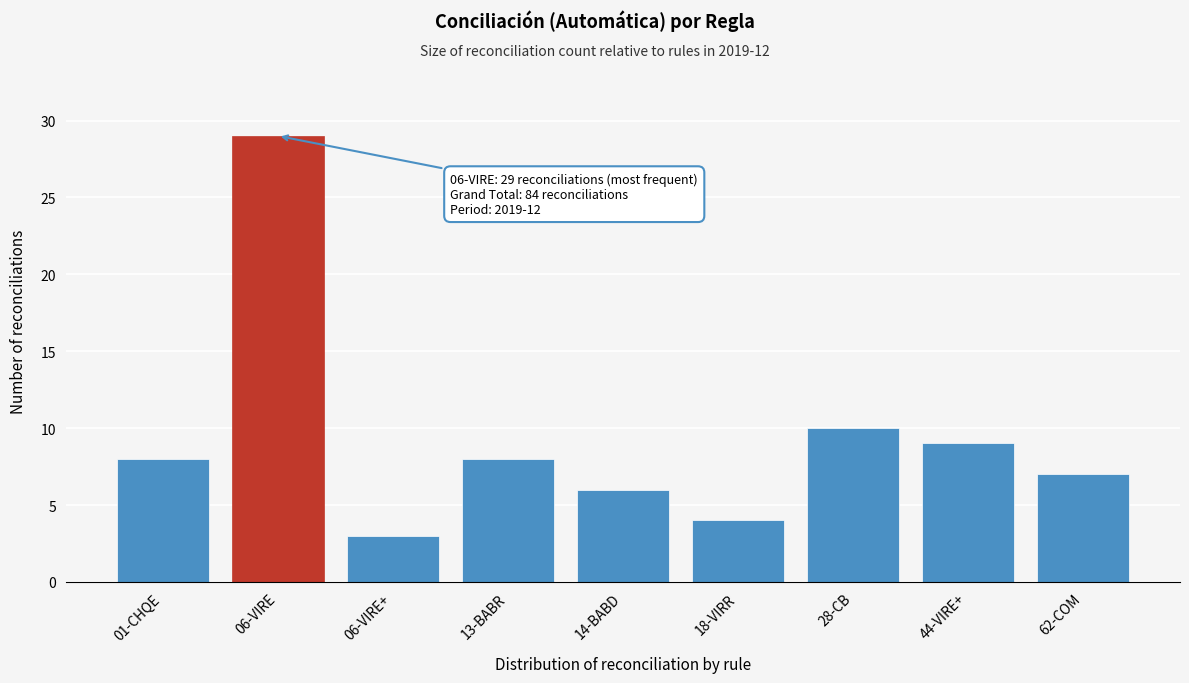

Reading left to right, list all the values displayed in this chart.

01-CHQE=8	06-VIRE=29	06-VIRE+=3	13-BABR=8	14-BABD=6	18-VIRR=4	28-CB=10	44-VIRE+=9	62-COM=7